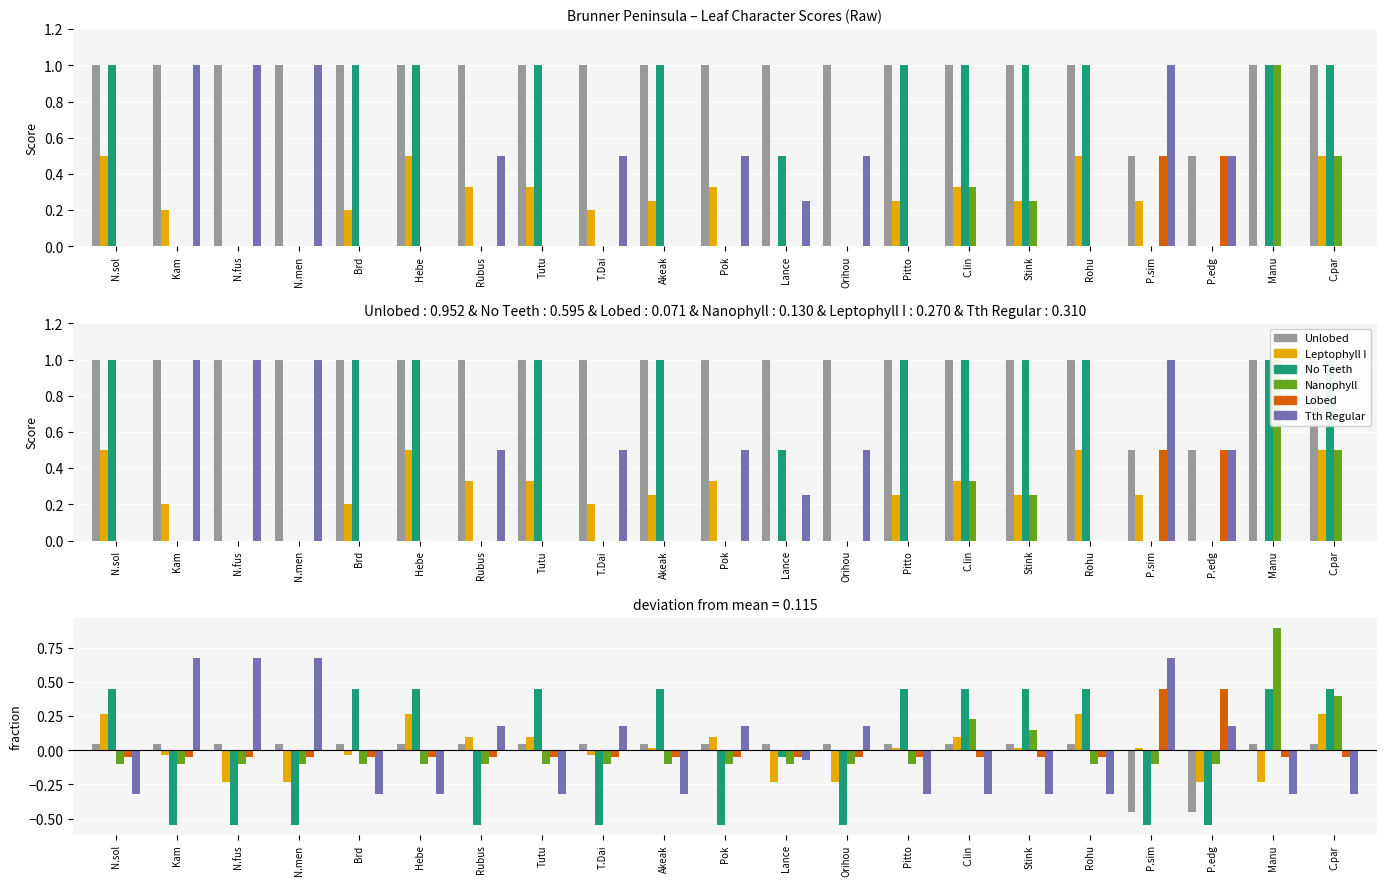

What is the total value across all series at Orihou?

-0.7